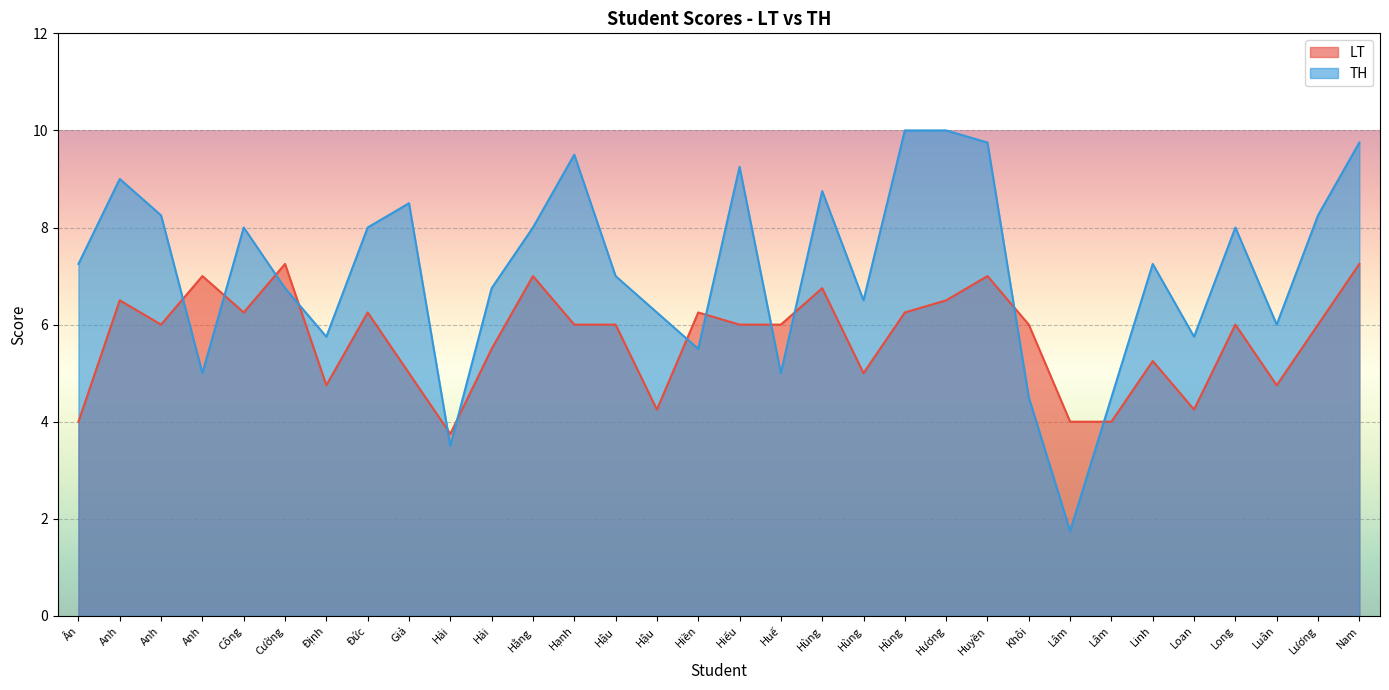

Rank the series by their maximum value, from highest to lowest.

TH, LT